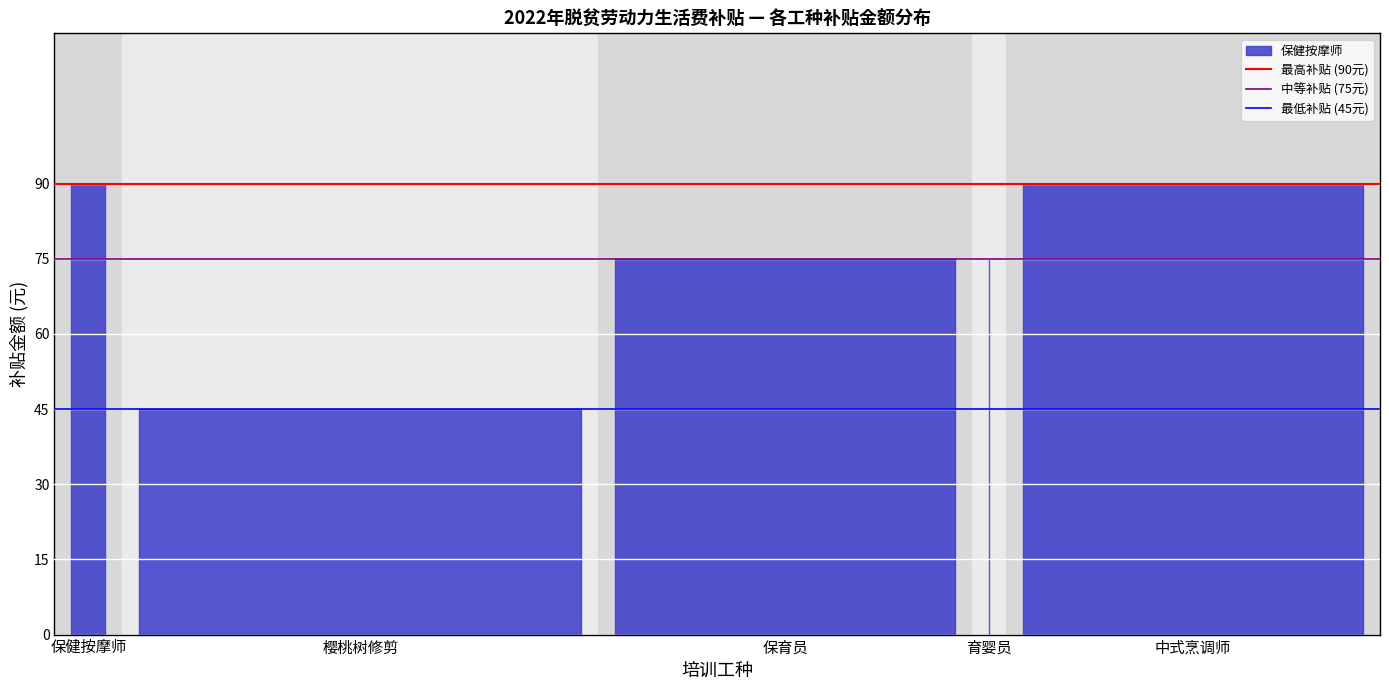

What is the sum of the 中等补贴 (75元) values at 樱桃树修剪 and 保健按摩师?

150